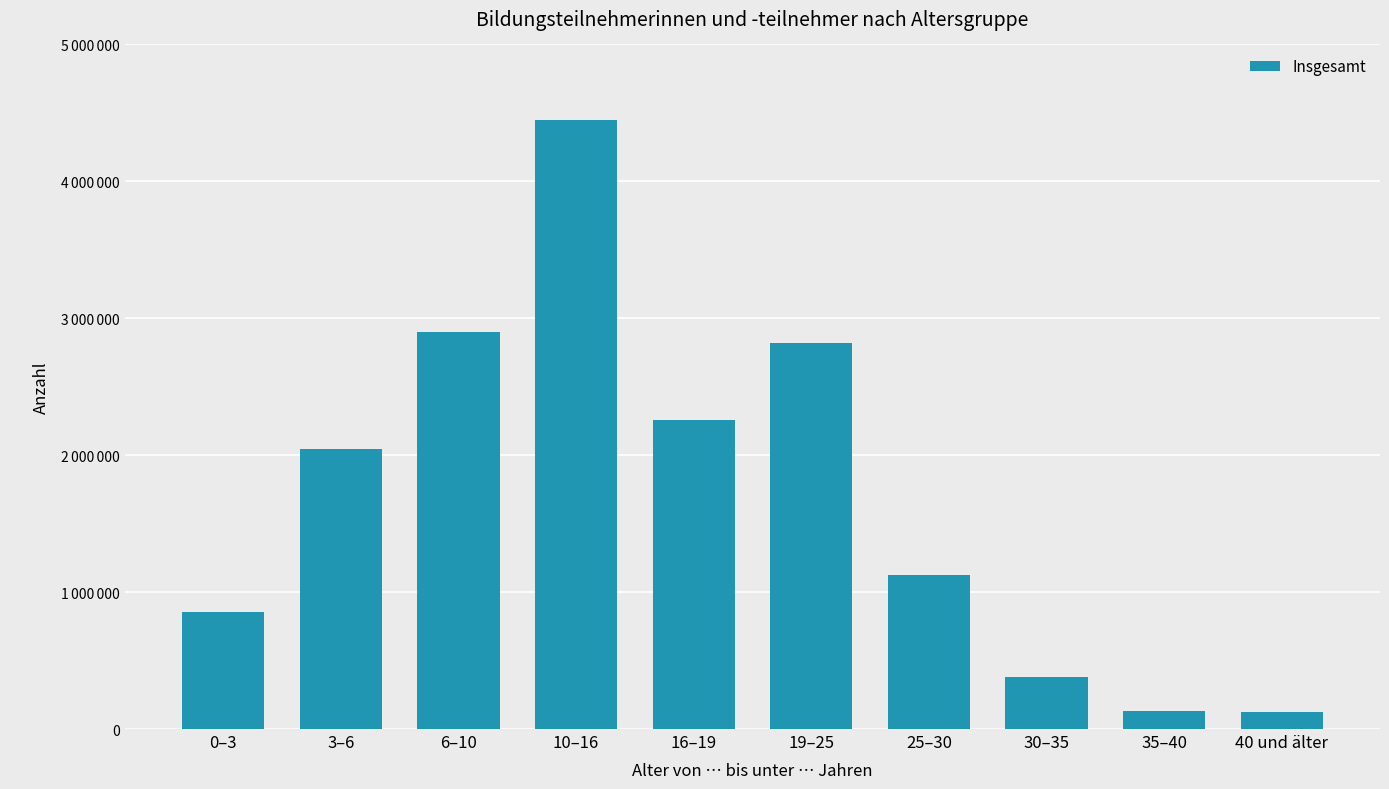

What is the sum of all values?

17092447